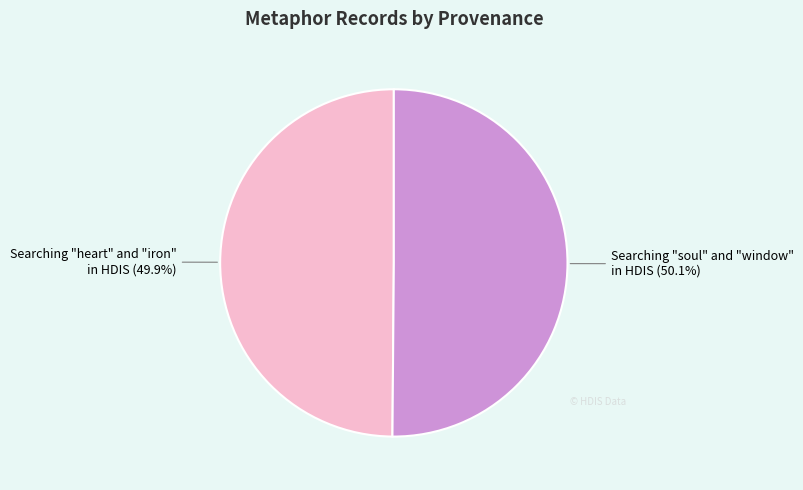

Is there a majority slice in this chart?

Yes